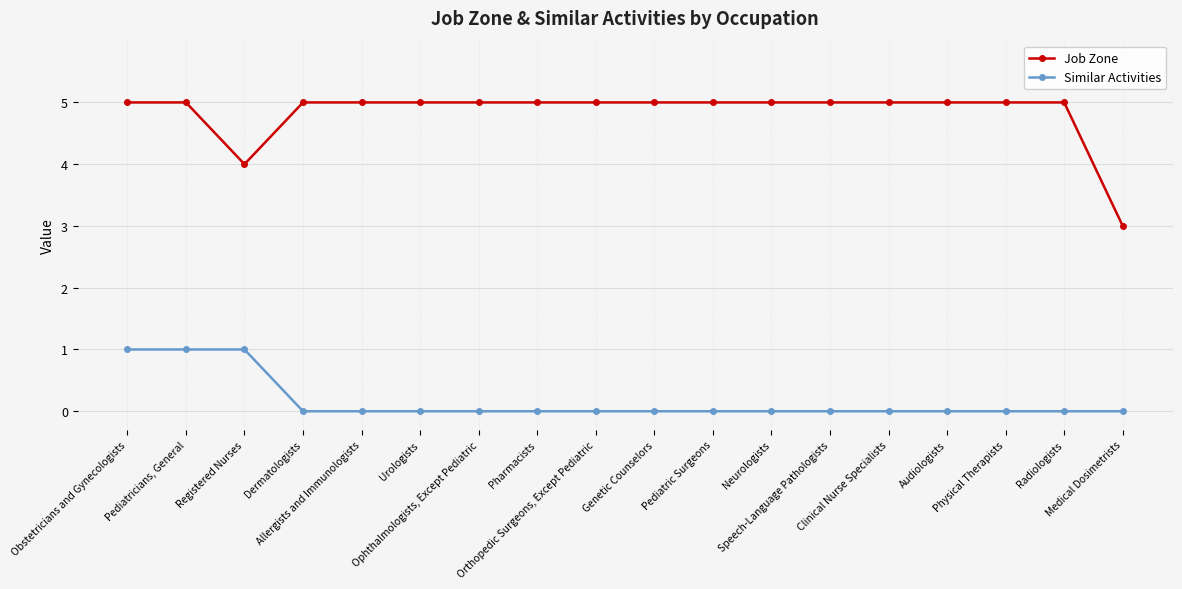

True or false: Job Zone and Similar Activities cross at least once.

False